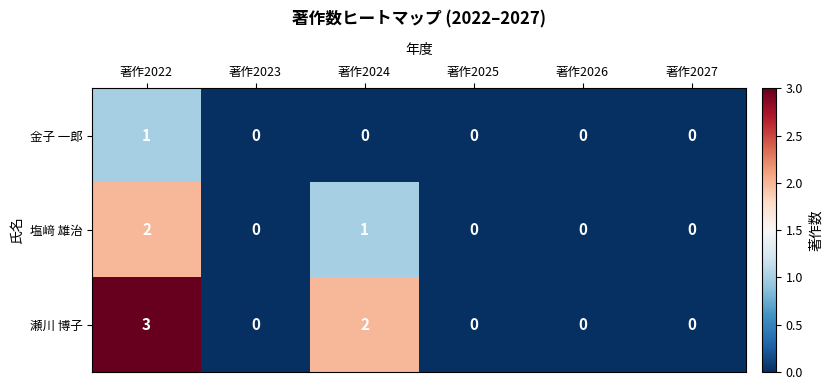

At how many categories does at least one series exceed 1?

2